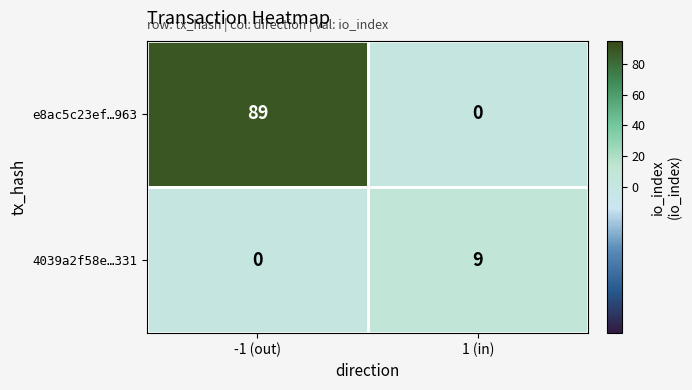

At which label is 4039a2f58e…331 closest to 4?

-1 (out)